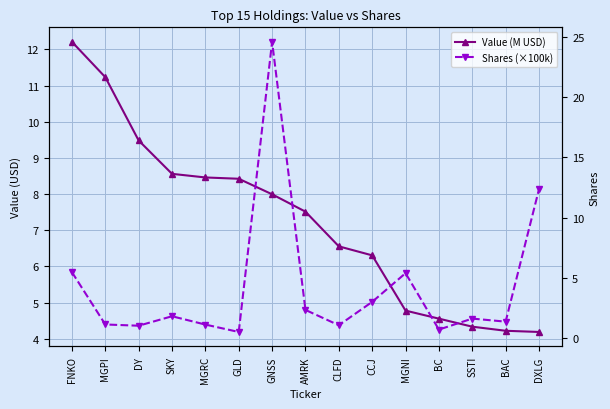

What is the total value across all series at BAC?

5.6